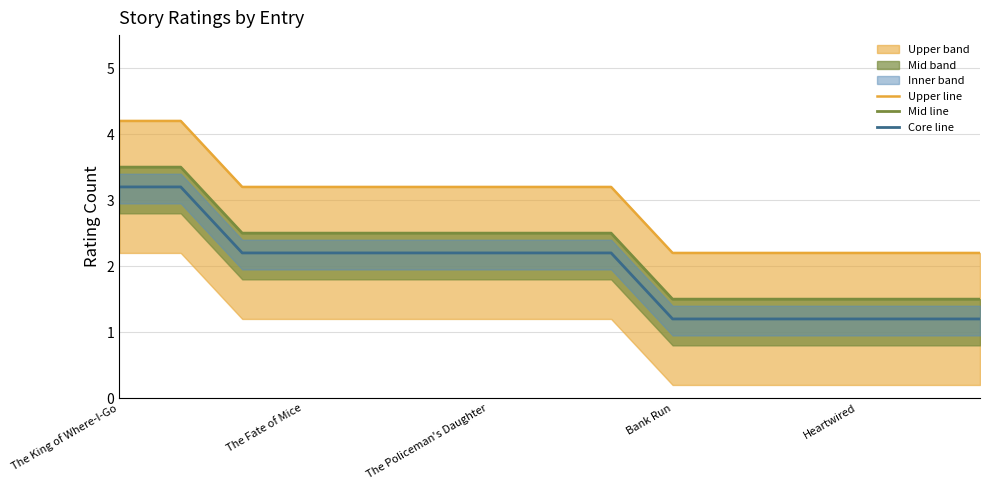

At which category is the sum across all series the highest?

The King of Where-I-Go